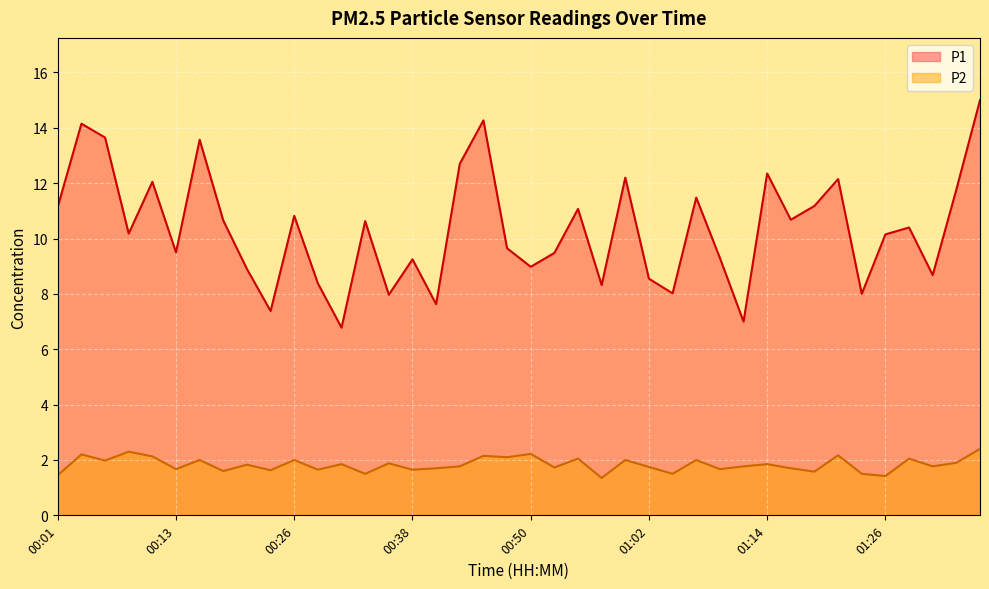

Reading left to right, transcribe all the data shown in this chart.

P1: 00:01=11.2	00:04=14.2	00:06=13.7	00:09=10.2	00:11=12.1	00:13=9.5	00:16=13.6	00:18=10.7	00:21=8.9	00:23=7.4	00:26=10.8	00:28=8.4	00:30=6.8	00:33=10.6	00:35=8.0	00:38=9.2	00:40=7.6	00:43=12.7	00:45=14.3	00:47=9.7	00:50=9.0	00:52=9.5	00:55=11.1	00:57=8.3	01:00=12.2	01:02=8.6	01:05=8.0	01:07=11.5	01:09=9.3	01:12=7.0	01:14=12.3	01:17=10.7	01:19=11.2	01:22=12.2	01:24=8.0	01:26=10.2	01:29=10.4	01:31=8.7	01:34=11.8	01:36=15.0
P2: 00:01=1.4	00:04=2.2	00:06=2.0	00:09=2.3	00:11=2.1	00:13=1.7	00:16=2.0	00:18=1.6	00:21=1.8	00:23=1.6	00:26=2.0	00:28=1.6	00:30=1.9	00:33=1.5	00:35=1.9	00:38=1.6	00:40=1.7	00:43=1.8	00:45=2.1	00:47=2.1	00:50=2.2	00:52=1.7	00:55=2.0	00:57=1.4	01:00=2.0	01:02=1.8	01:05=1.5	01:07=2.0	01:09=1.7	01:12=1.8	01:14=1.9	01:17=1.7	01:19=1.6	01:22=2.2	01:24=1.5	01:26=1.4	01:29=2.0	01:31=1.8	01:34=1.9	01:36=2.4